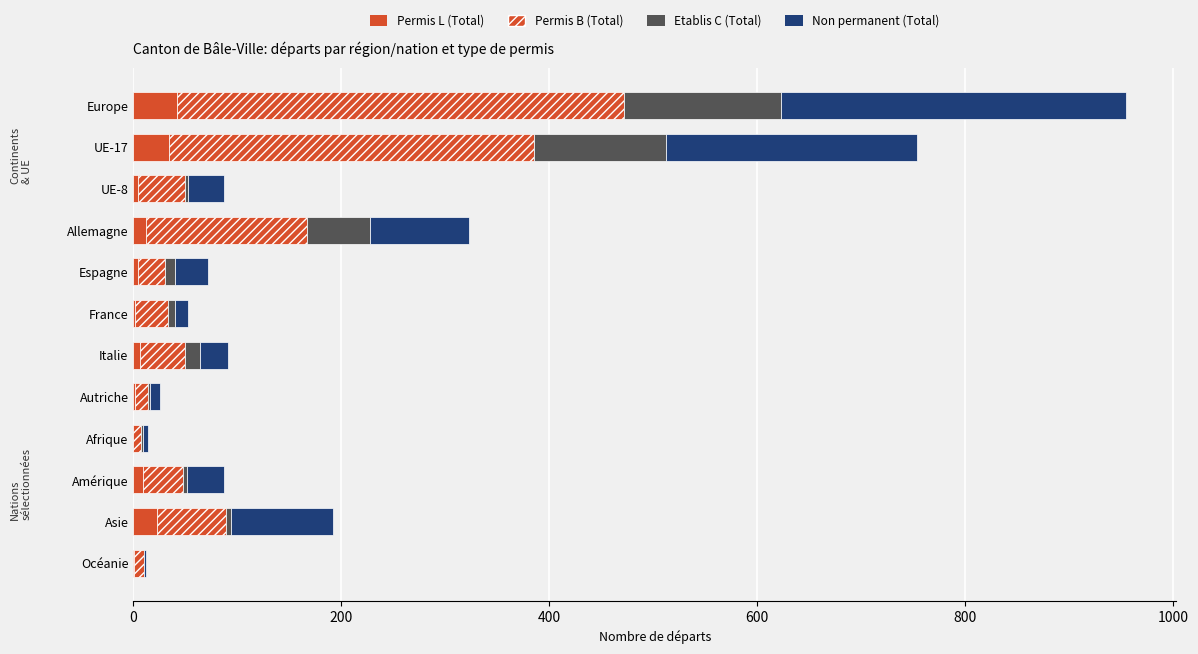

Which series has the largest range (max minus min)?

Permis B (Total)